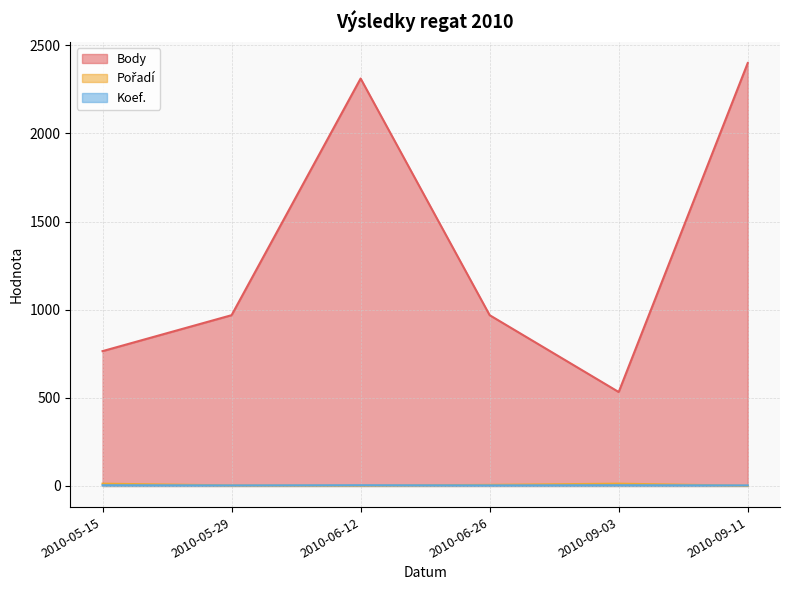

What are all the series names shown in the legend?

Body, Pořadí, Koef.